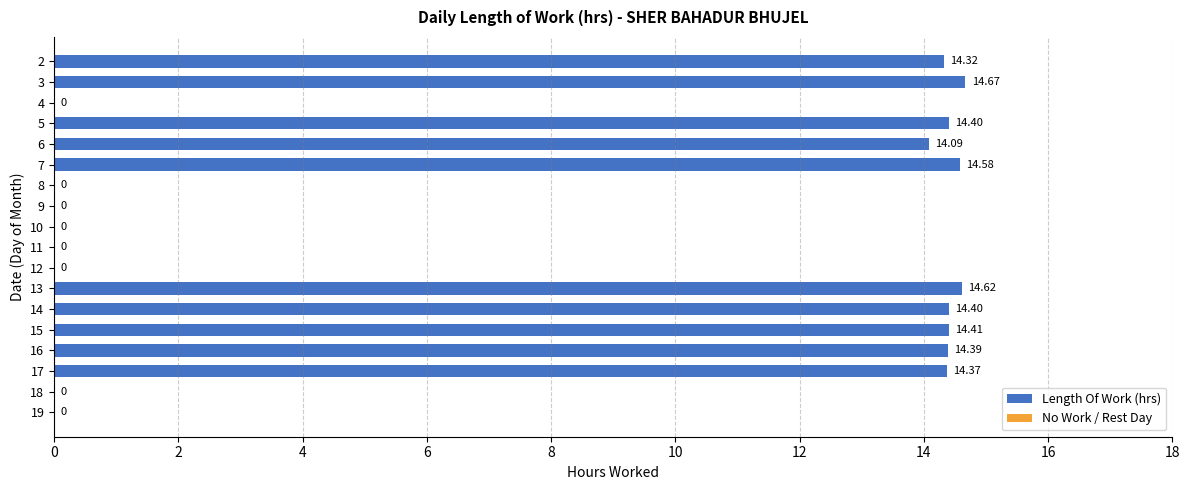

What is the change in value from 5 to 7?

+0.2